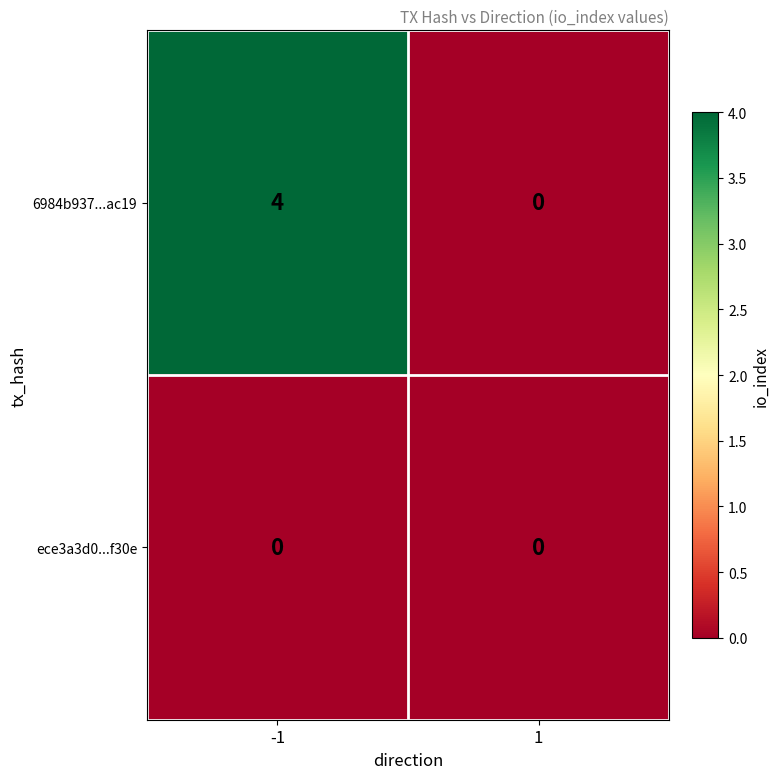

What is the sum of the 6984b937...ac19 values at 1 and -1?

4